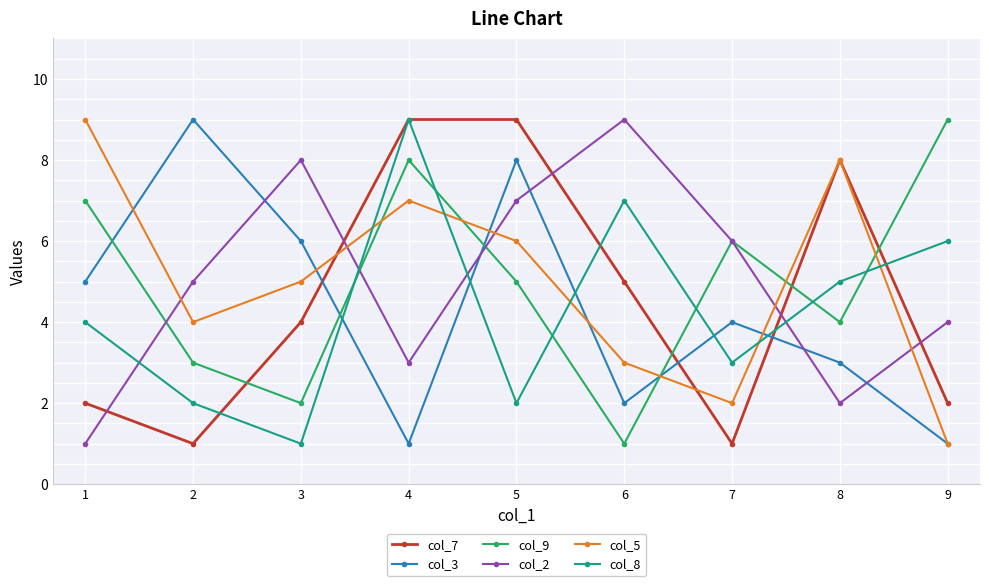

After their last crossing, which series has the higher values: col_8 or col_3?

col_8